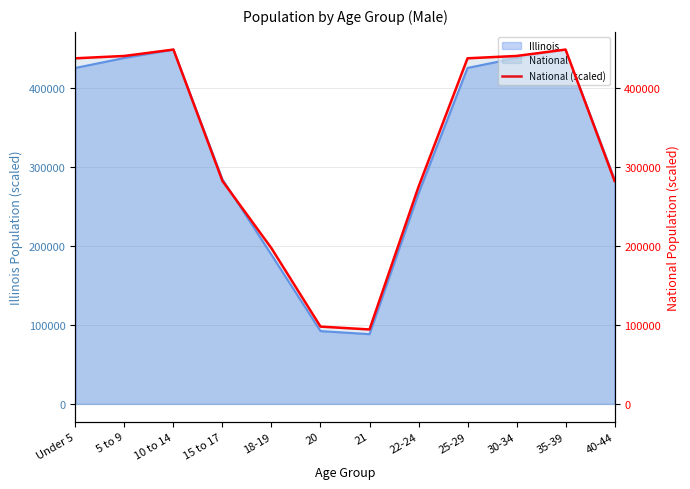

How many lines are shown in the chart?

1